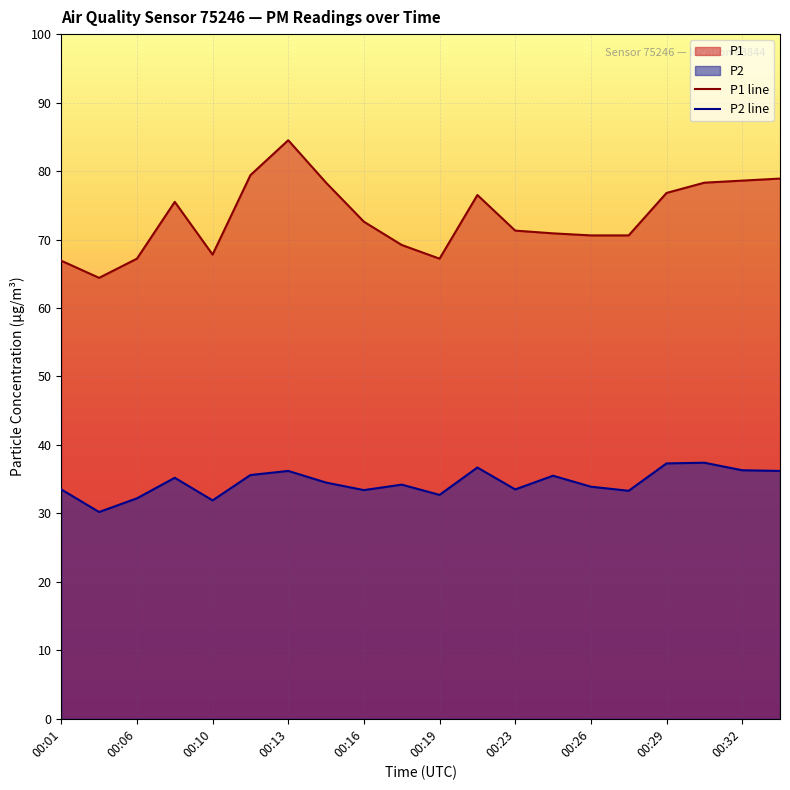

Which series changed the most between 00:06 and 00:27?

P1